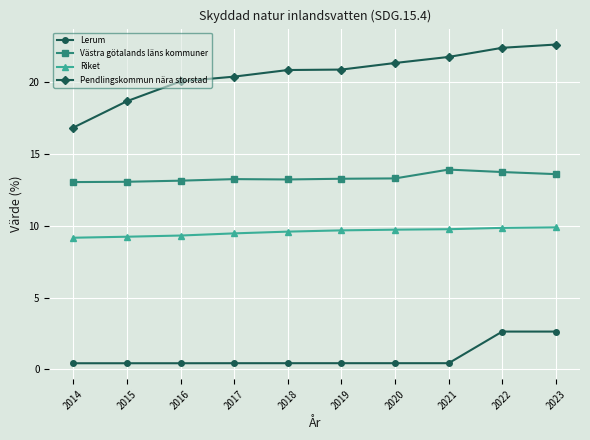

True or false: Pendlingskommun nära storstad has more than 2 interior local peaks.

False